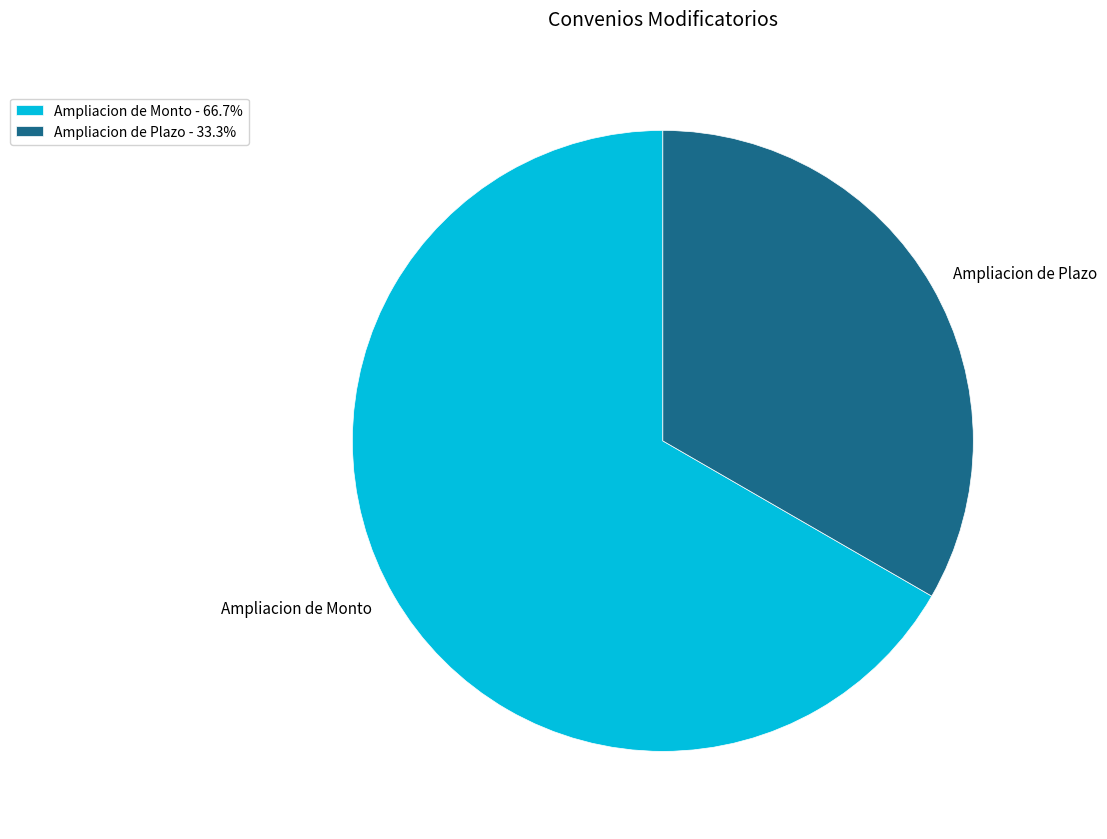

Combined, do Ampliacion de Plazo and Ampliacion de Monto account for over 50%?

Yes